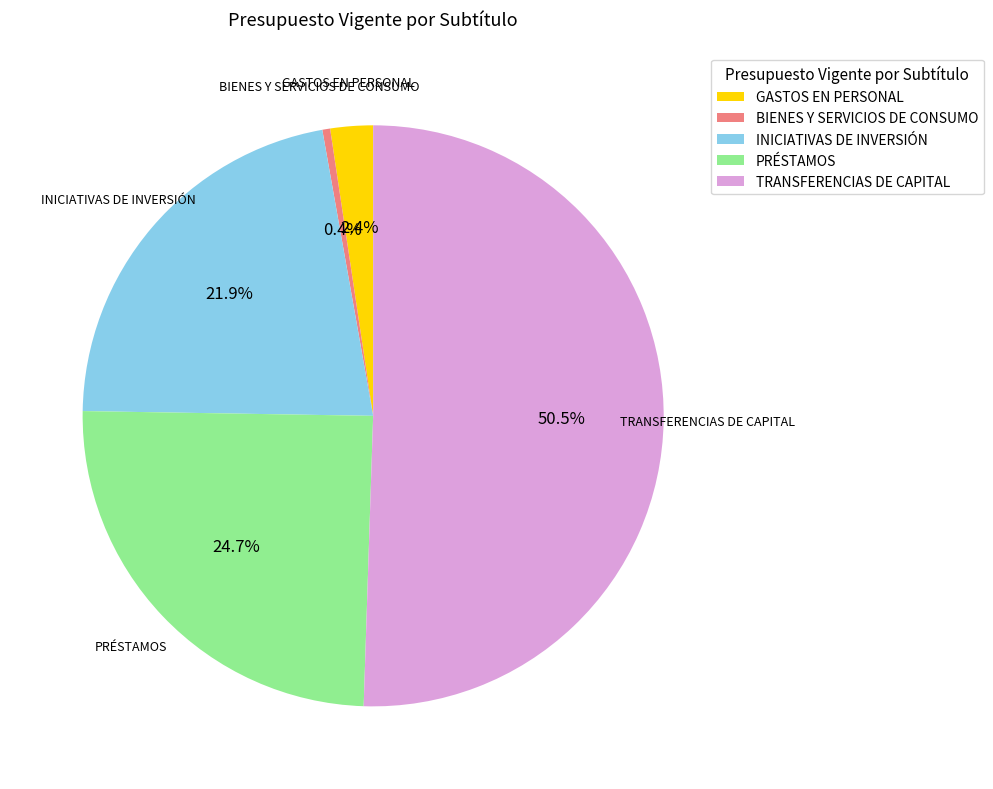

Which category accounts for the majority?

TRANSFERENCIAS DE CAPITAL